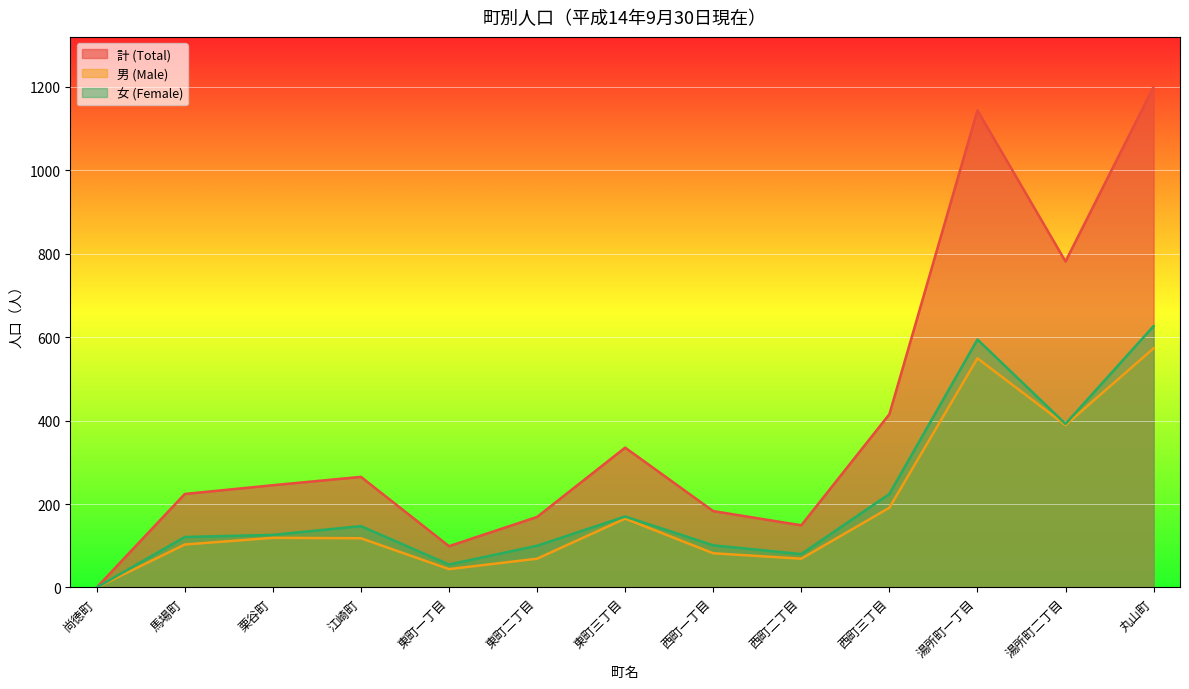

Which label corresponds to the smallest value in the chart?

尚徳町